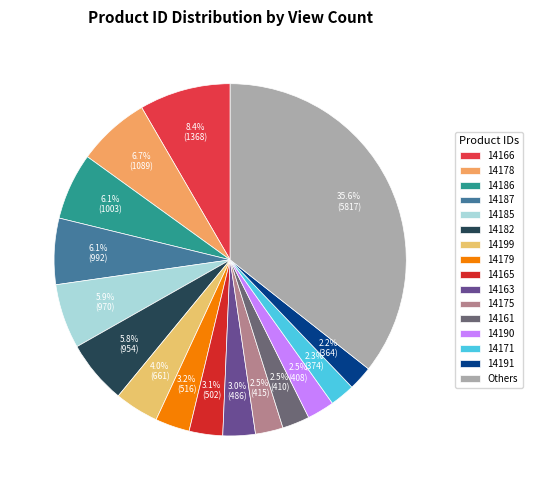

Count the number of slices in the pie.

16